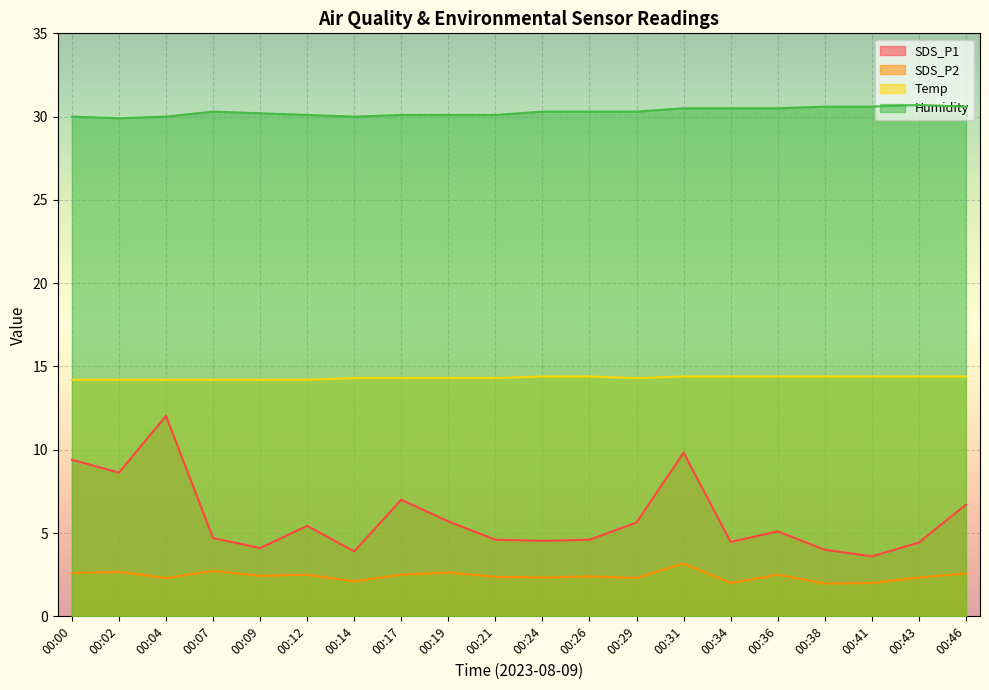

What is the sum of the Temp values at 00:12 and 00:02?

28.4